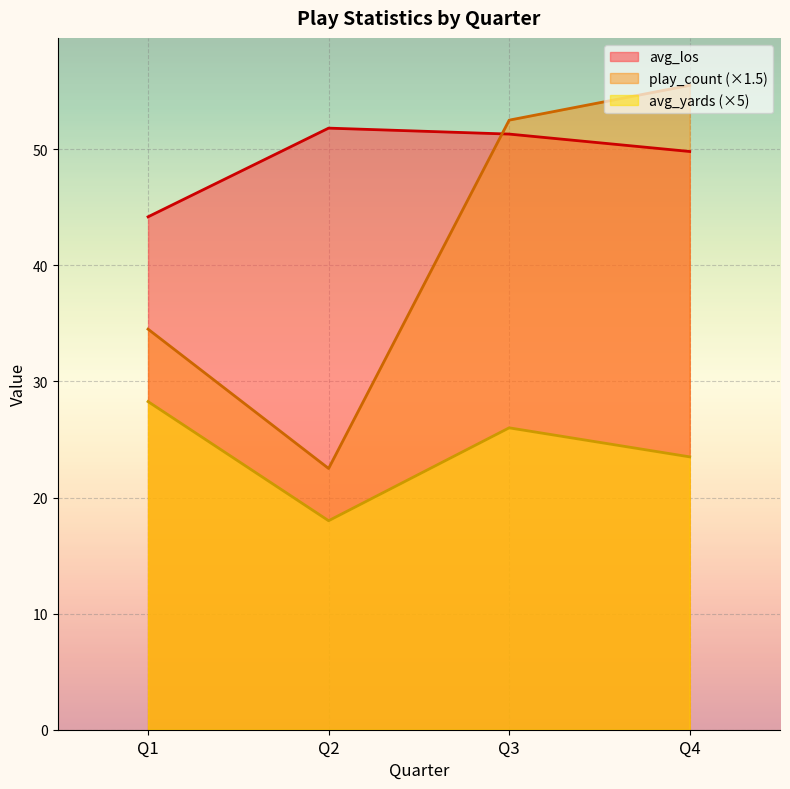

Is the value of play_count at Q3 greater than the value of avg_yards at Q4?

Yes